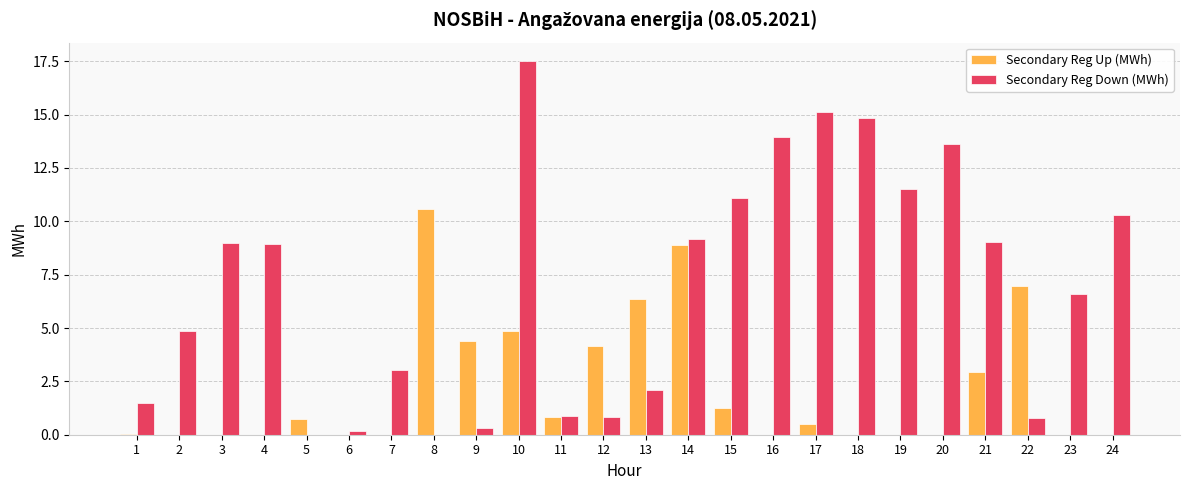

Which series changed the most between 7 and 15?

Secondary Reg Down (MWh)